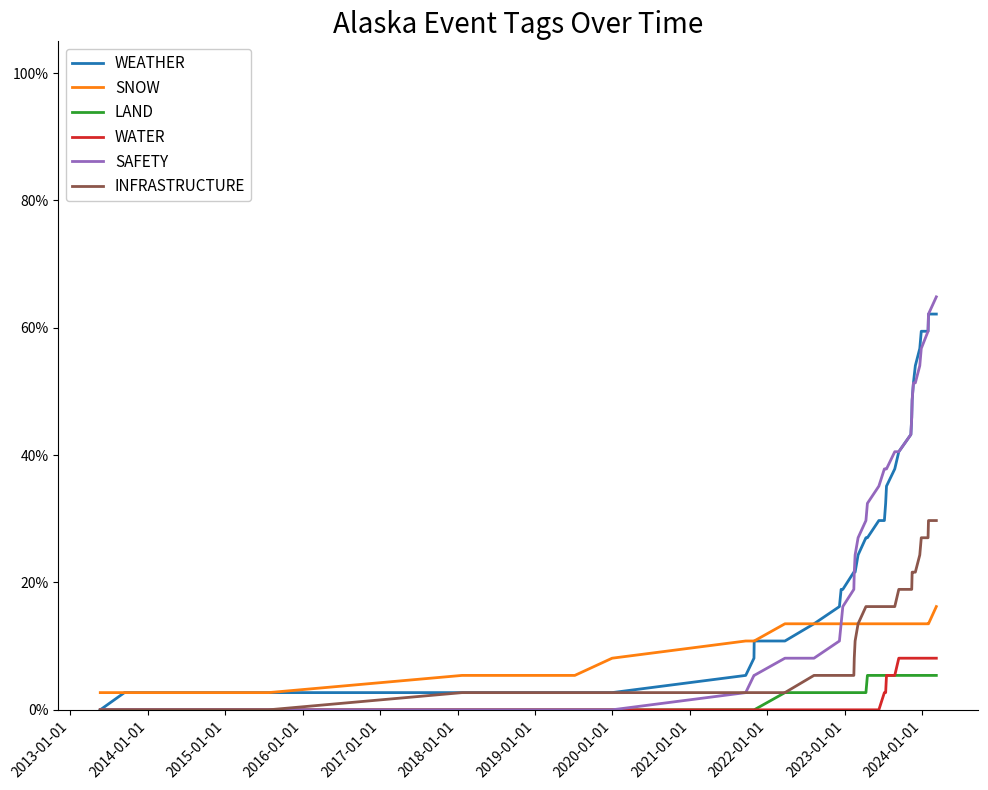

Is this an area chart (filled region under the line)?

No